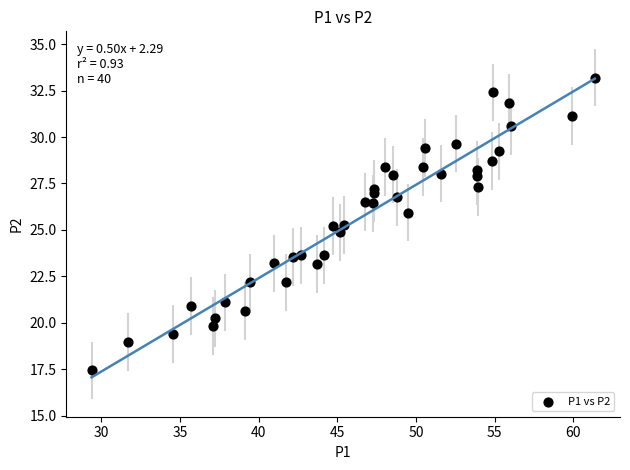

What is the range of Y values (max minus min)?

15.8